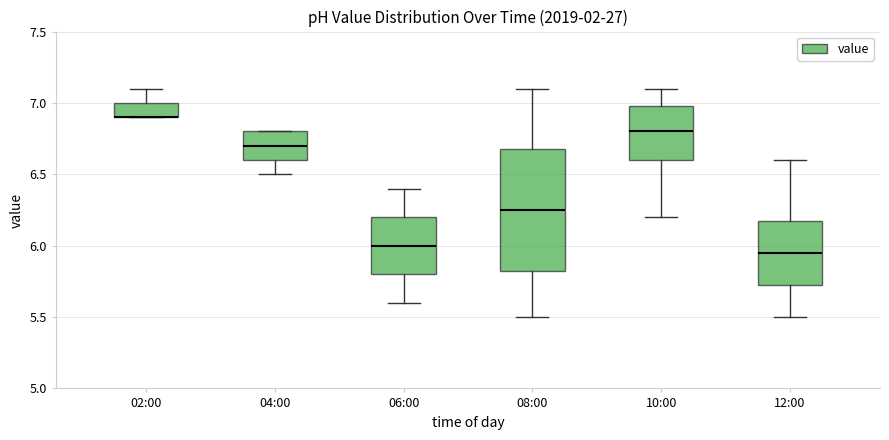

Where does the upper whisker of the box for 02:00 end on the y-axis? The values are not printed on the chart, so give them approximately, as read against the axis.

7.10